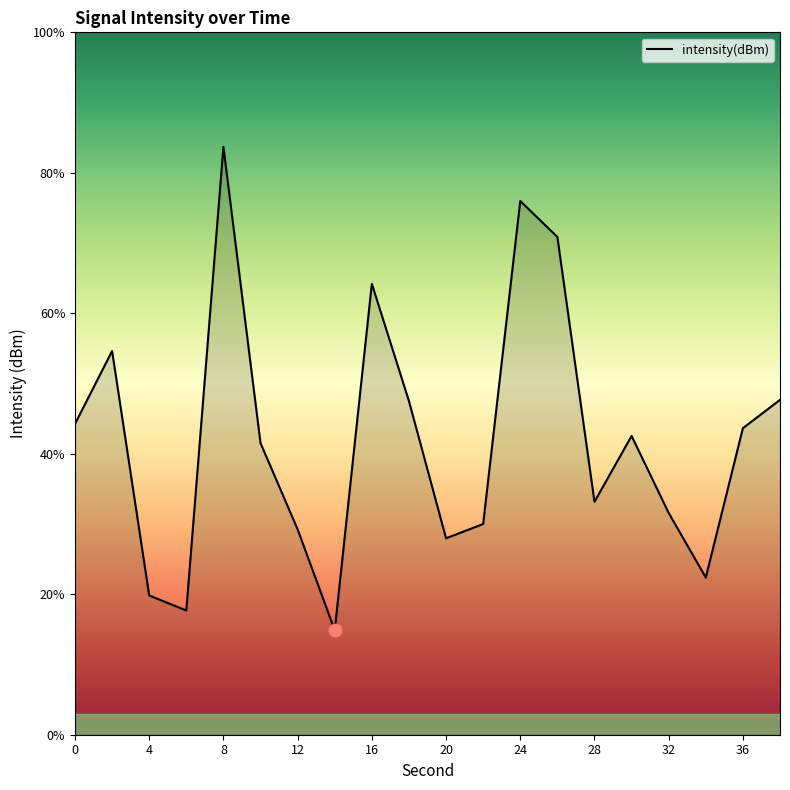

What is the smallest value displayed?

14.9